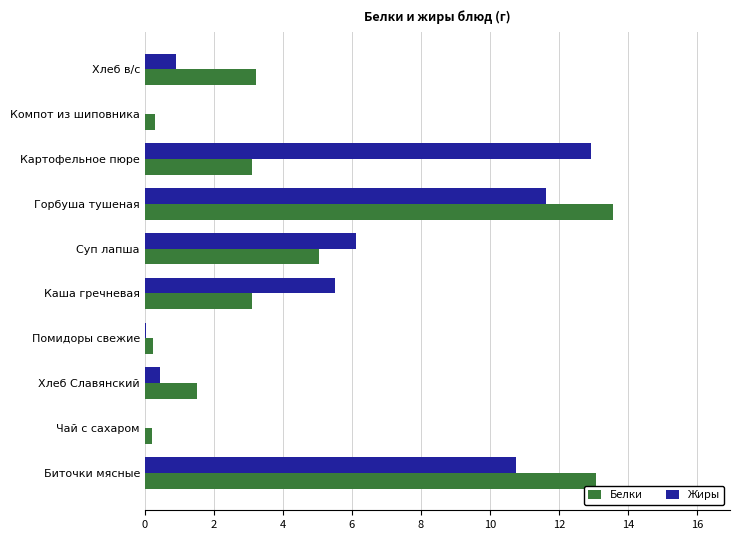

What is the sum of all Белки values?

43.4